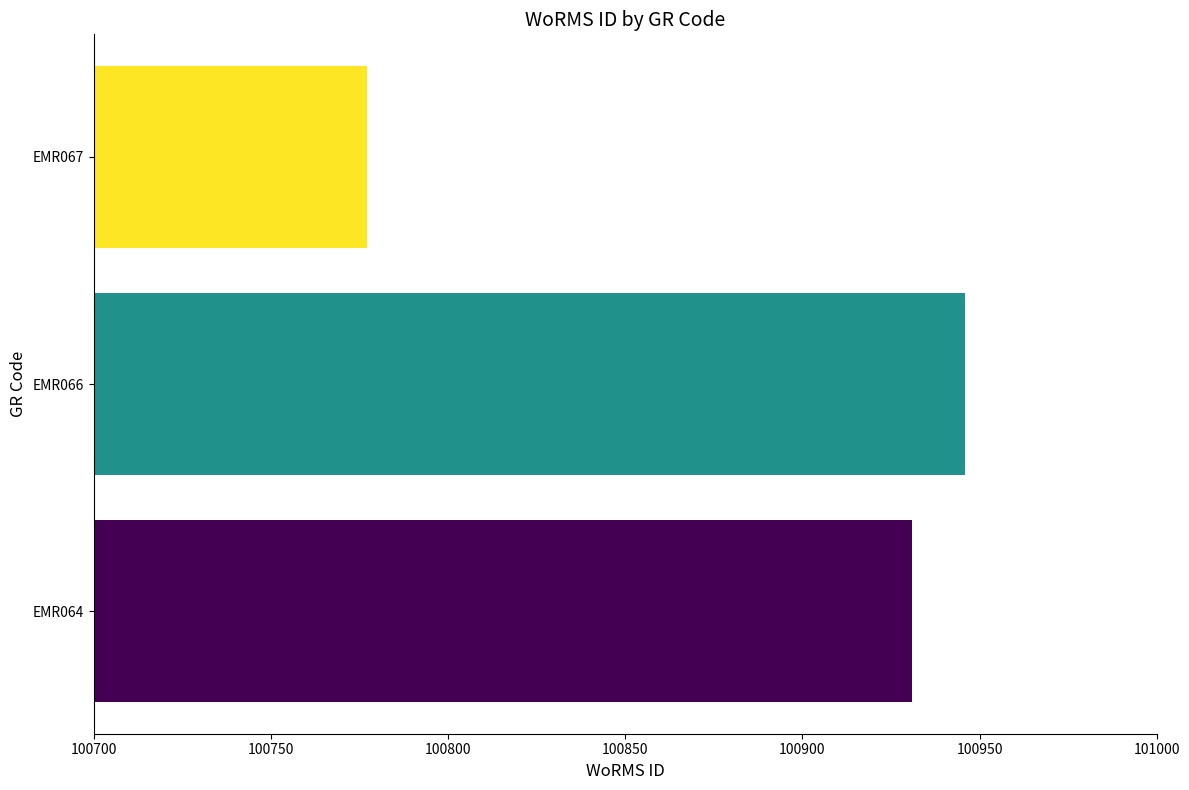

What is the average value?

100885